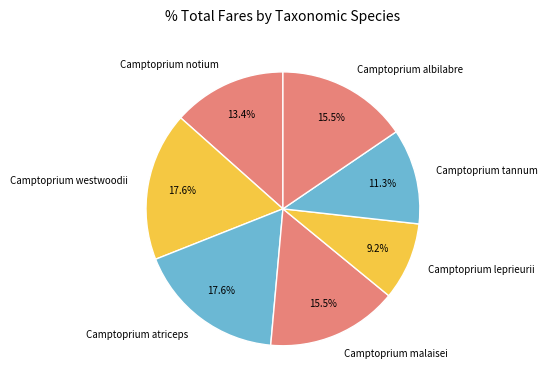

Is it true that Camptoprium albilabre is 9% of the pie?

False